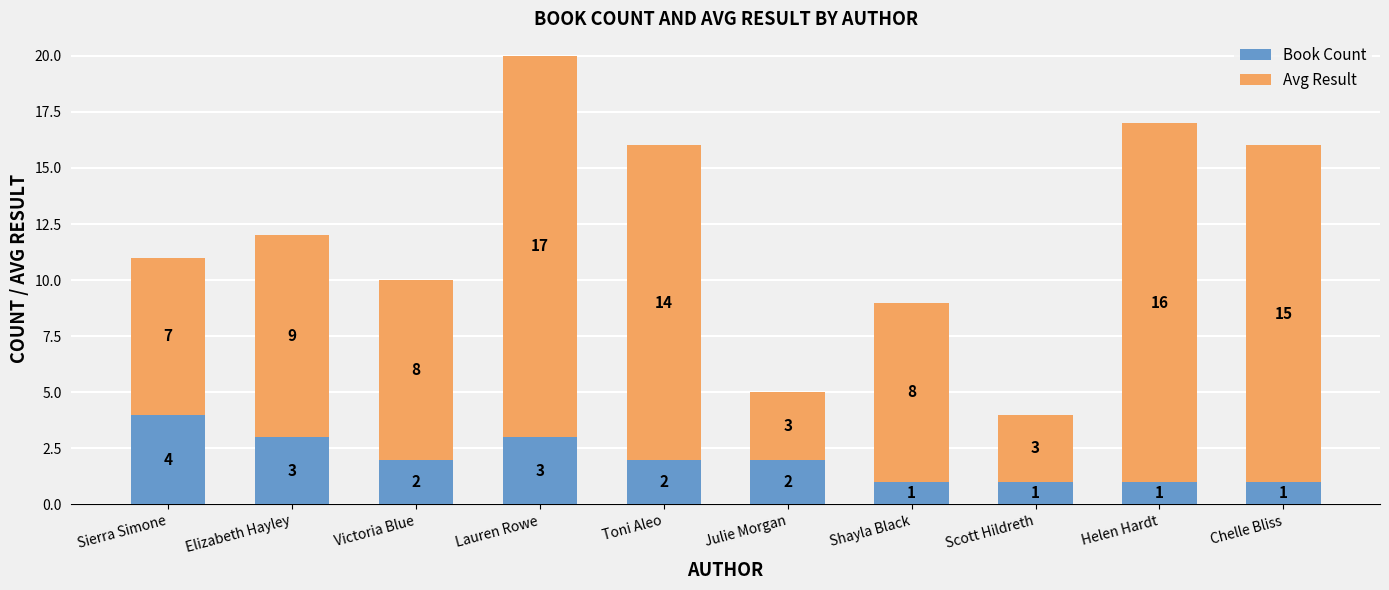

True or false: Book Count has a value of 1 at Helen Hardt.

True